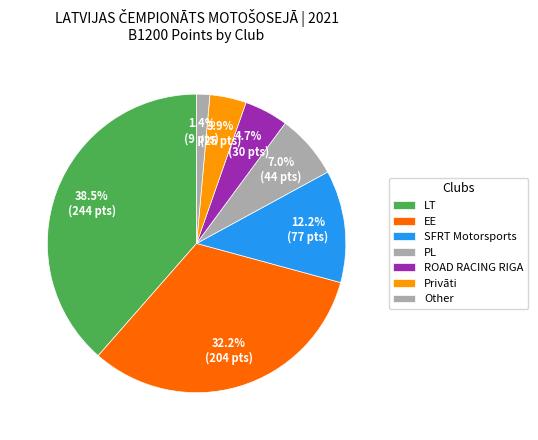

Count the number of slices in the pie.

7